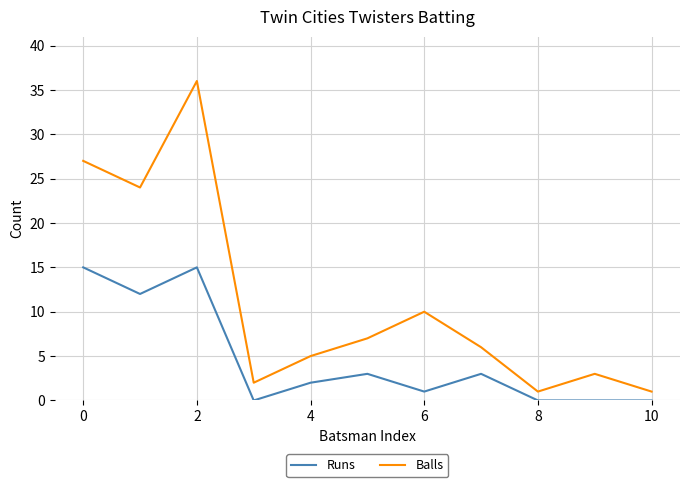

Does the chart have visible grid lines?

Yes